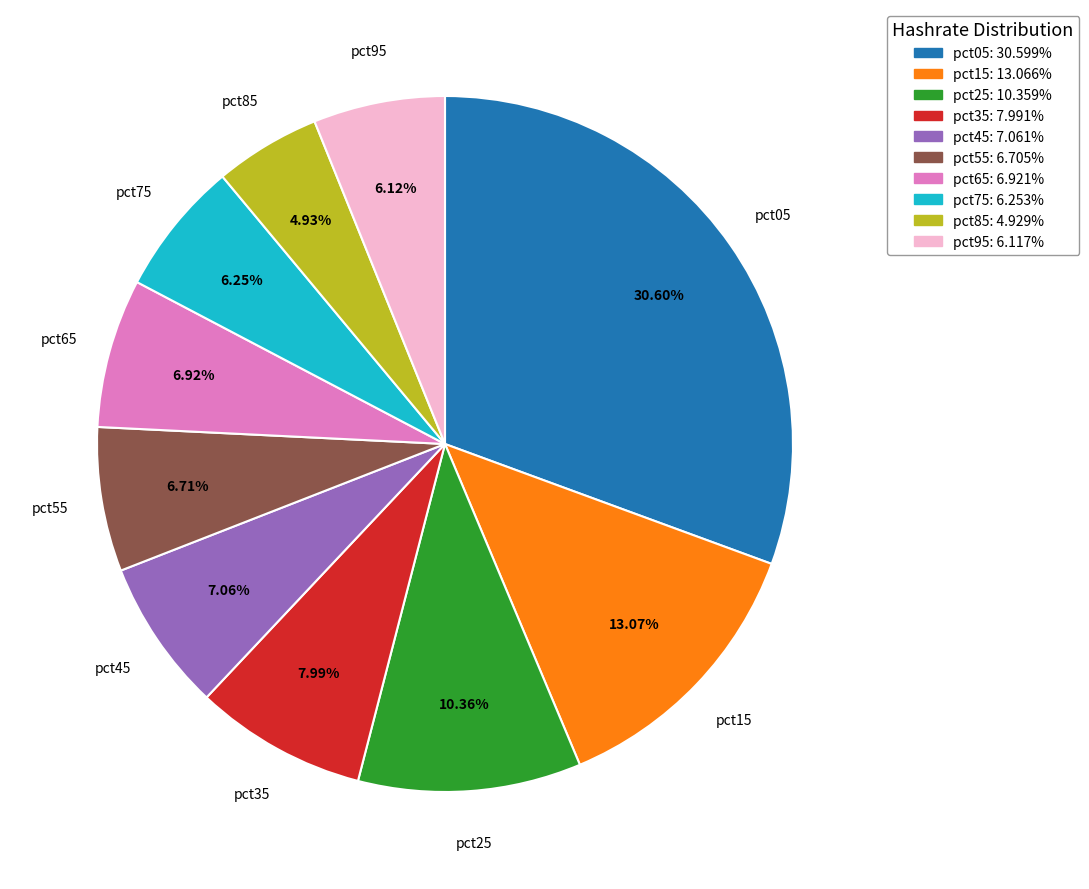

Combined, do pct25 and pct55 account for over 50%?

No